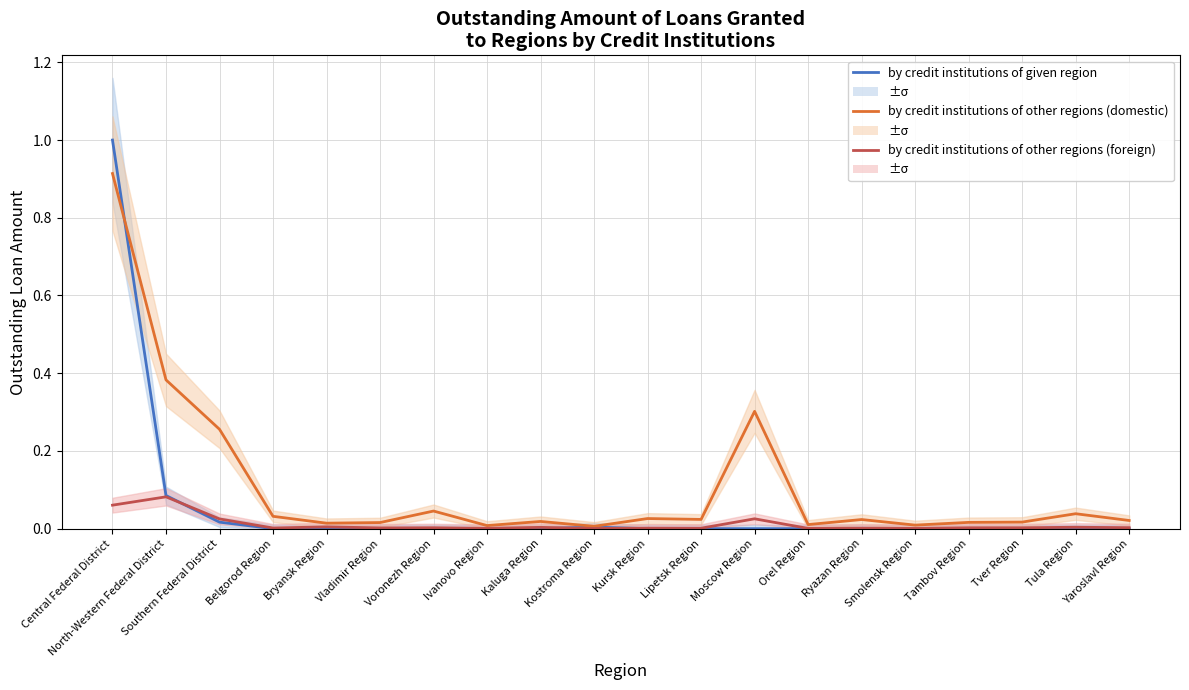

What is the sum of the by credit institutions of other regions (domestic) values at Voronezh Region and Kaluga Region?

0.1